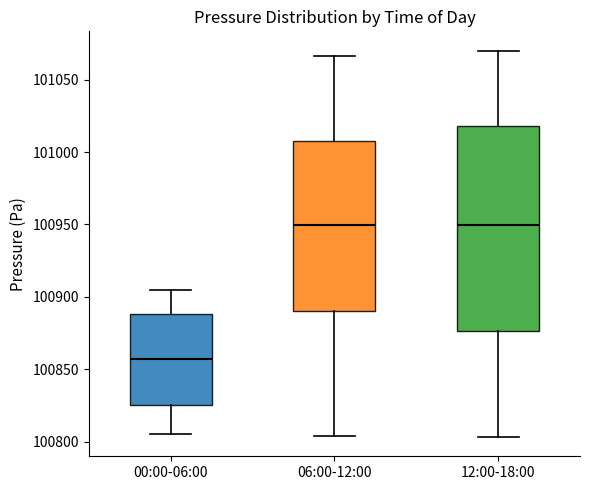

Comparing the boxes themselves (not the whiskers), which one is the tallest?

12:00-18:00